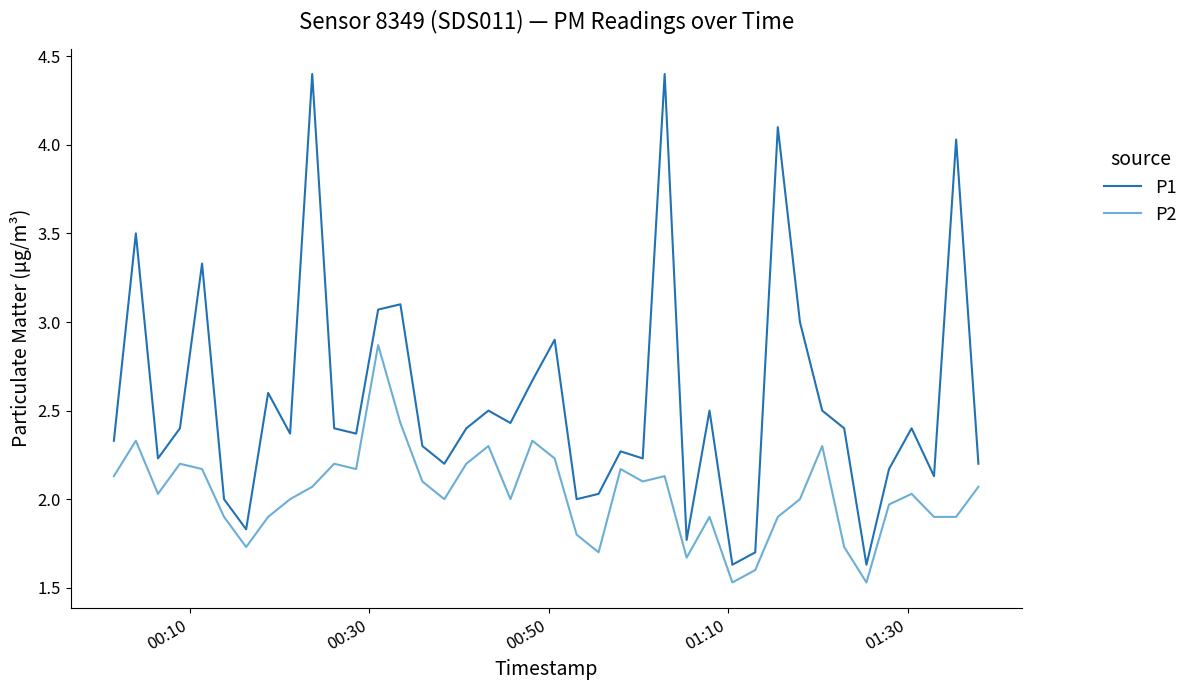

Rank the series by their average value, from highest to lowest.

P1, P2